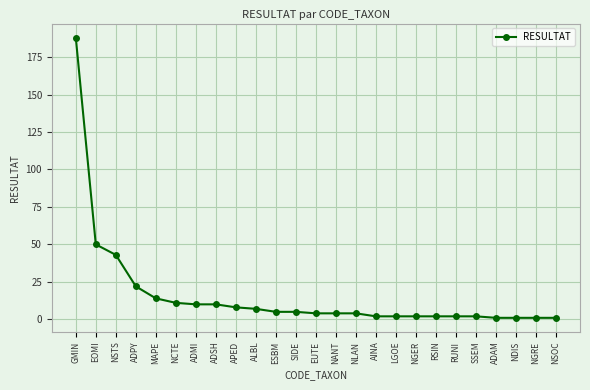

What is the greatest value displayed?

188